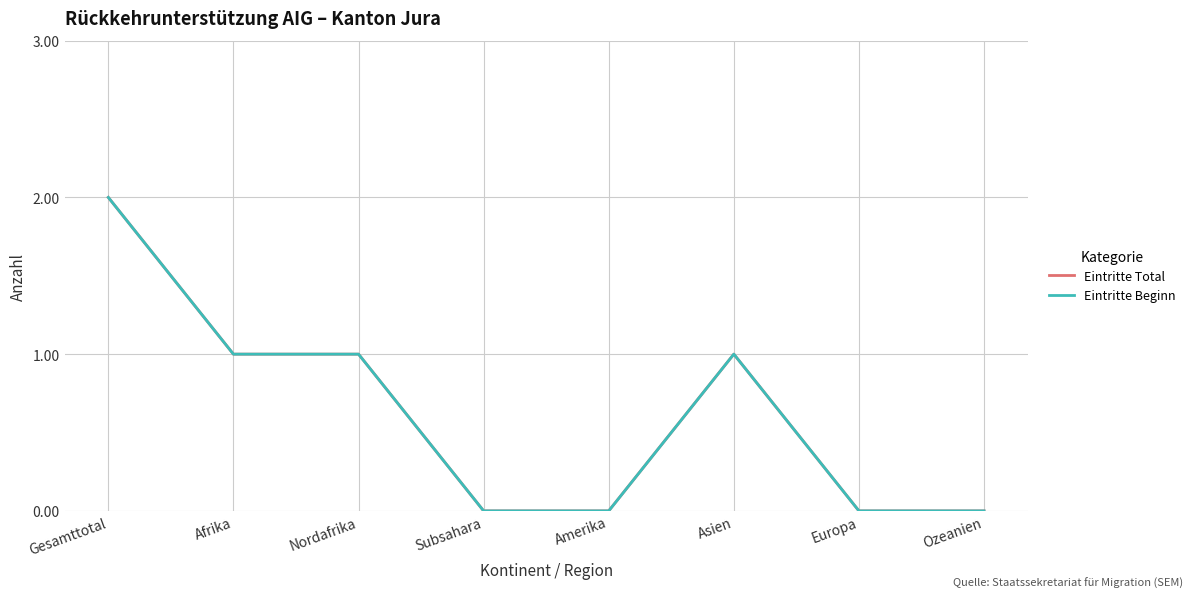

Does the chart display data point markers on the line(s)?

No